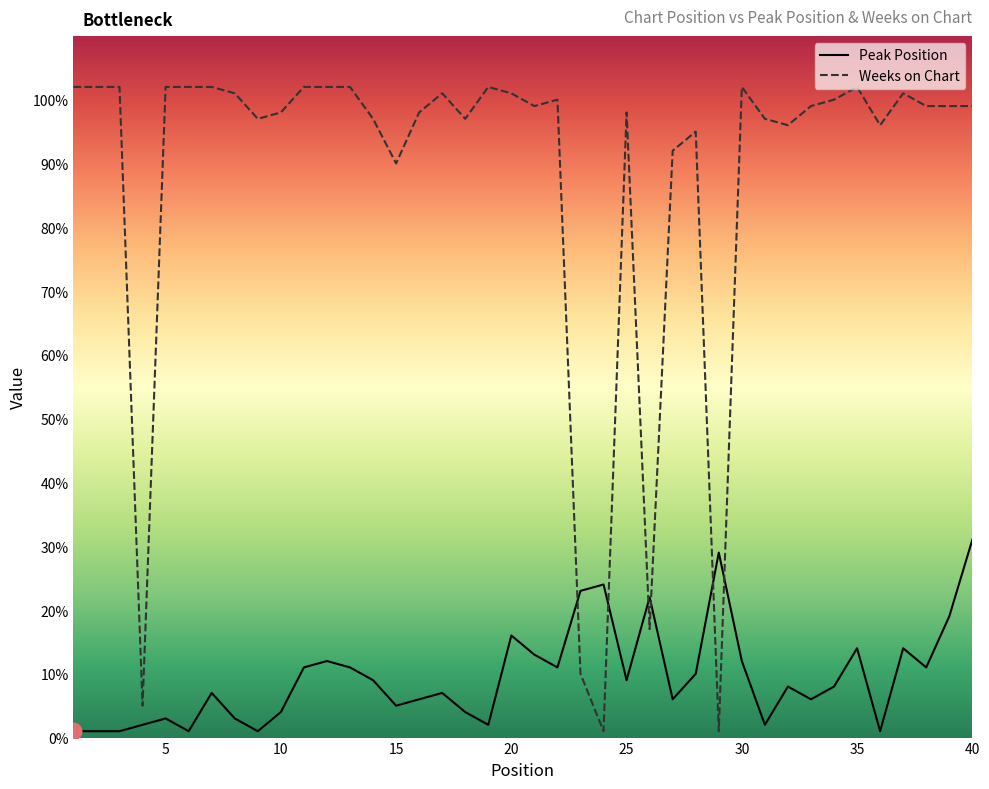

Which series has the widest spread of values?

Weeks on Chart